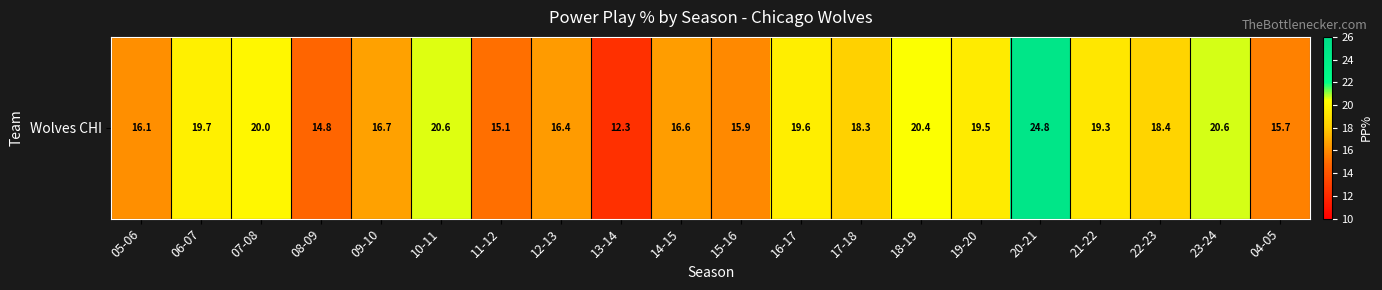

True or false: the data shows 10.9 at 19-20.

False